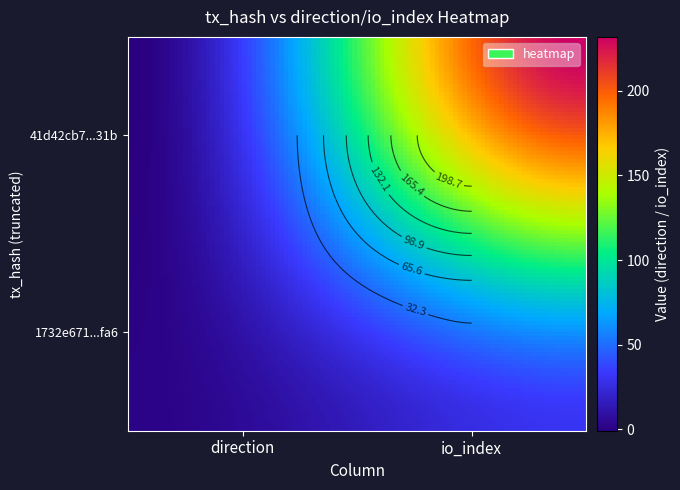

Rank the categories by 41d42cb7beab0dd783d578cdb42946a0c41d31b value from lowest to highest.

direction, io_index